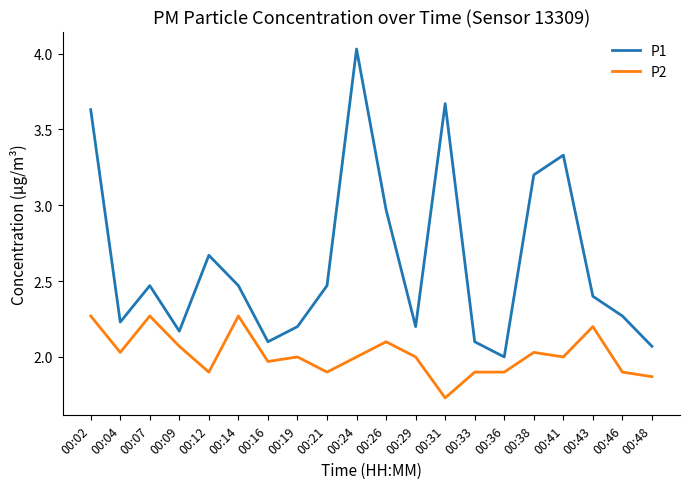

True or false: P2 has a value of 2.0 at 00:24.

True